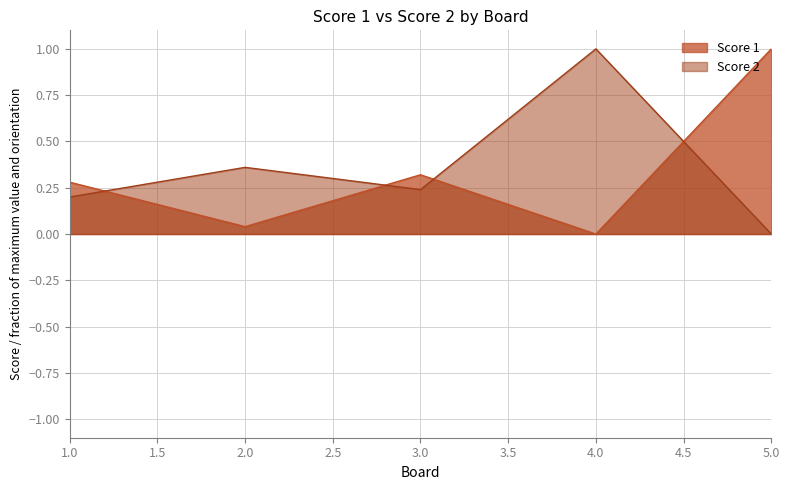

How many categories are shown in the chart?

5